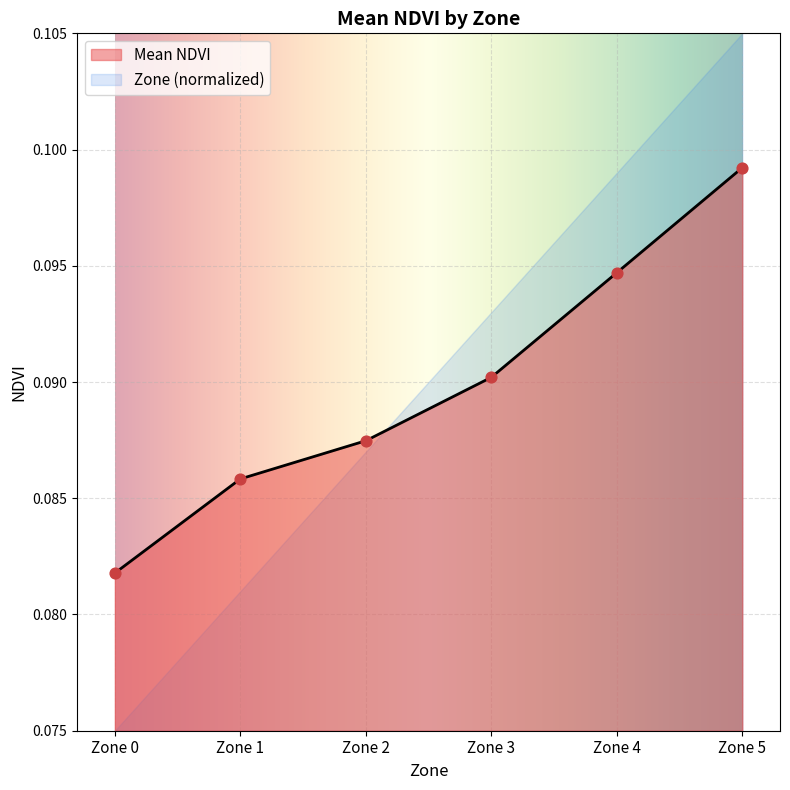

Which series has the widest spread of Y values?

Mean NDVI